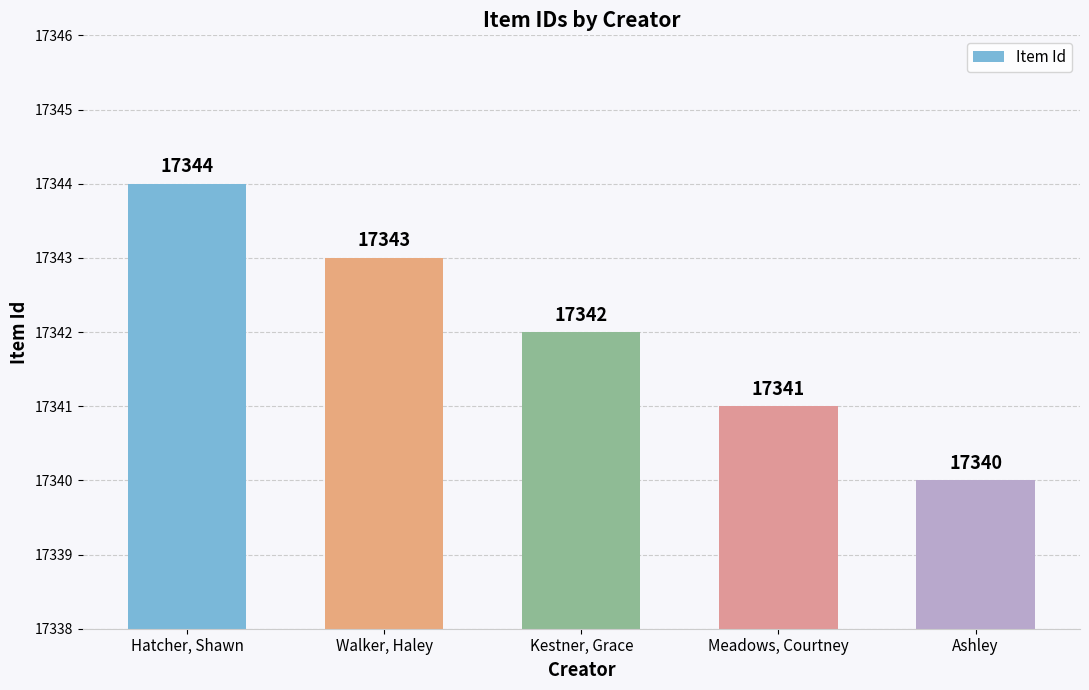

What is the ratio of the value at Kestner, Grace to the value at Ashley?

1.0